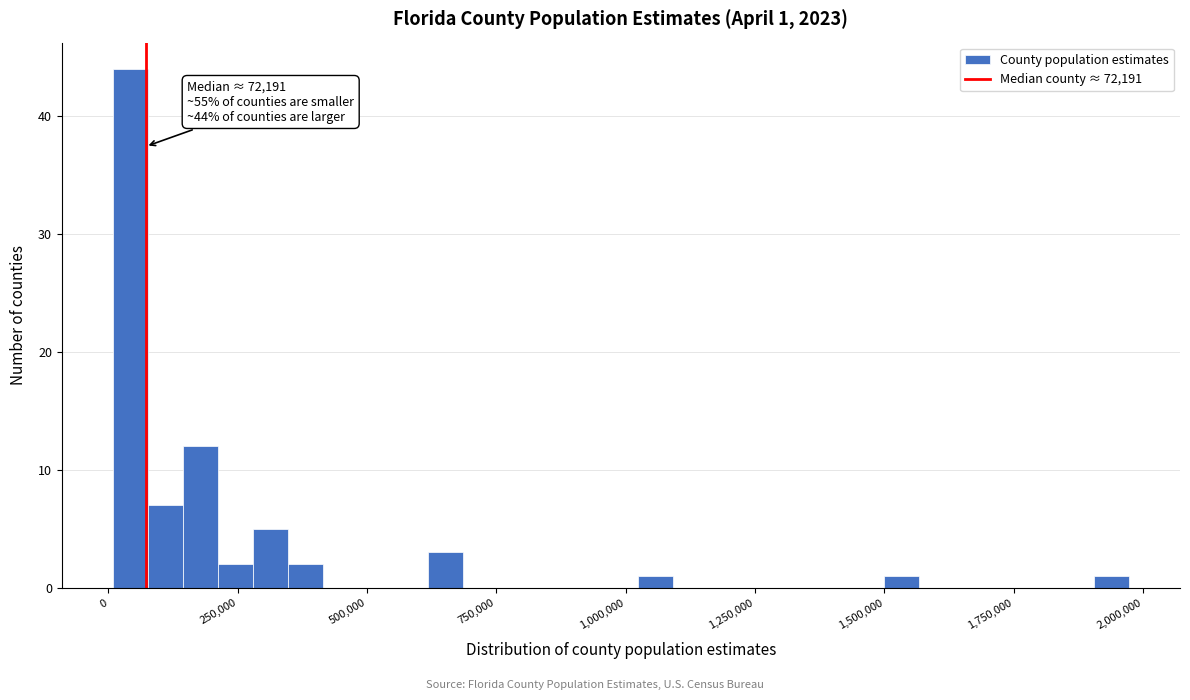

Around what value on the x-axis is the tallest bar? Give the approximate position of its centre, as read against the axis.

50000